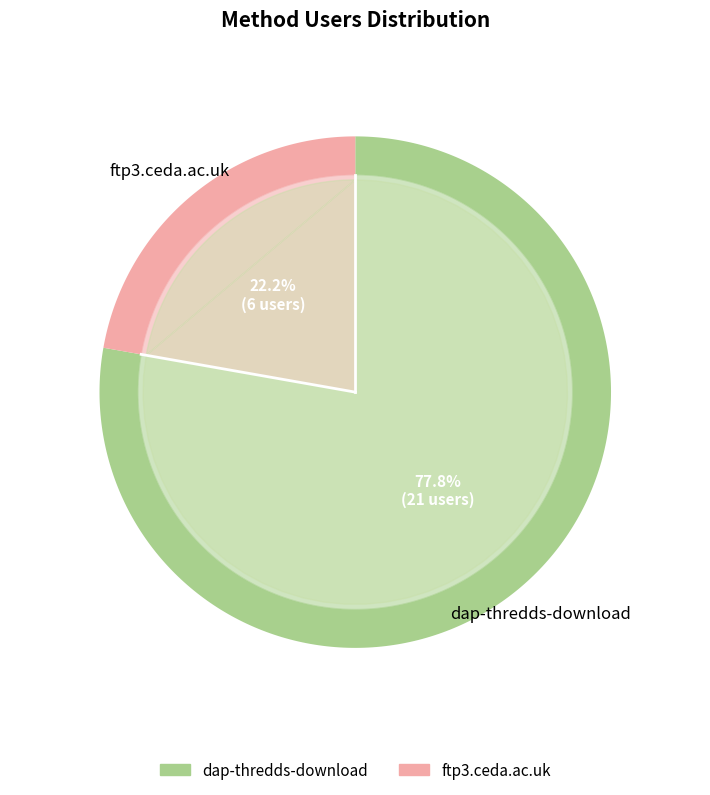

True or false: dap-thredds-download accounts for 72% of the total.

False